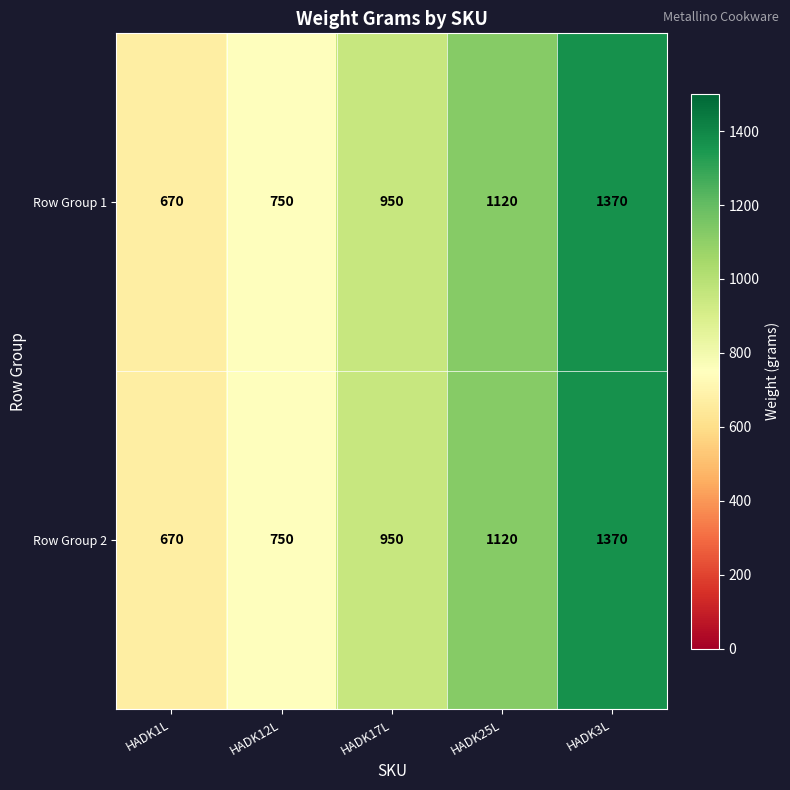

What is the approximate value of Row Group 1 at HADK3L, to the nearest 100?

1400